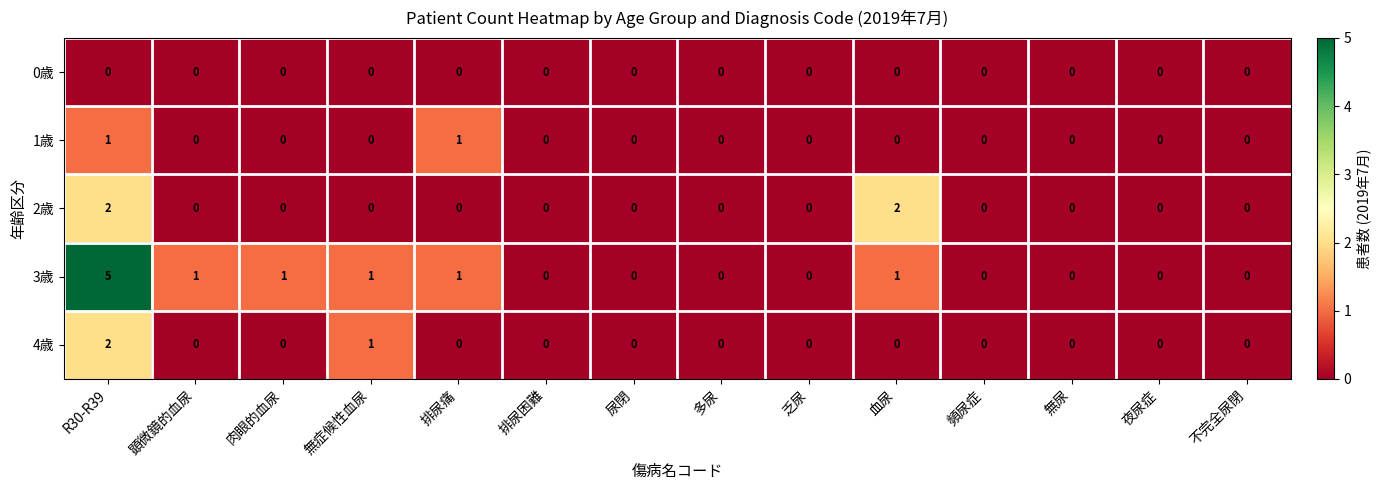

What is the total value across all series at 血尿?

3